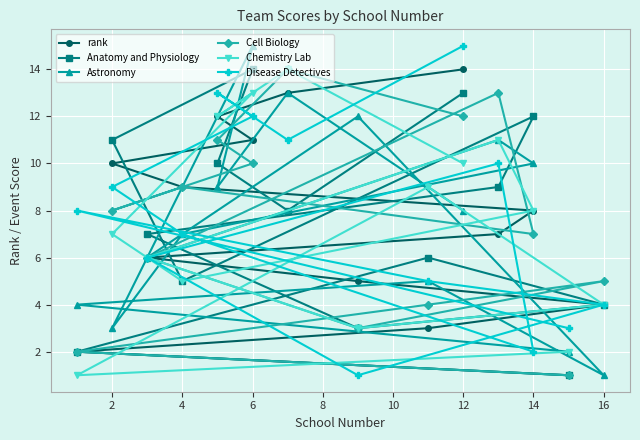

In Astronomy, how many points are higher than both neighbors (excluding endpoints)?

5